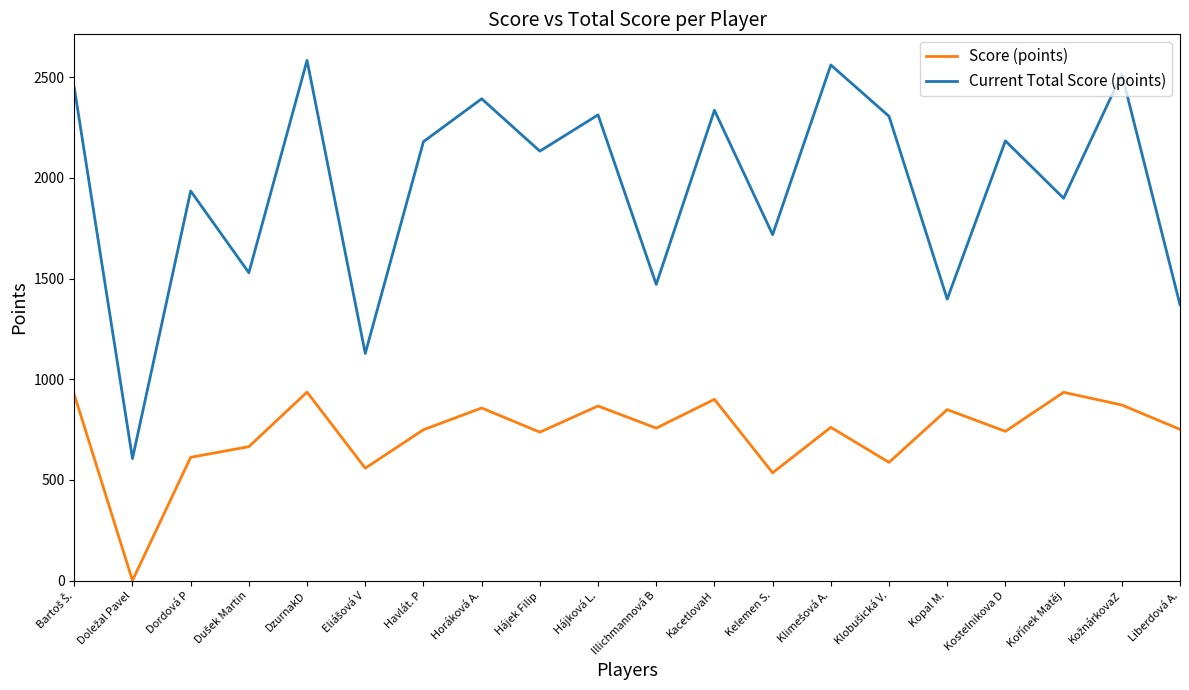

What value does the Score (points) series have at Horáková A., to the nearest 100?

900